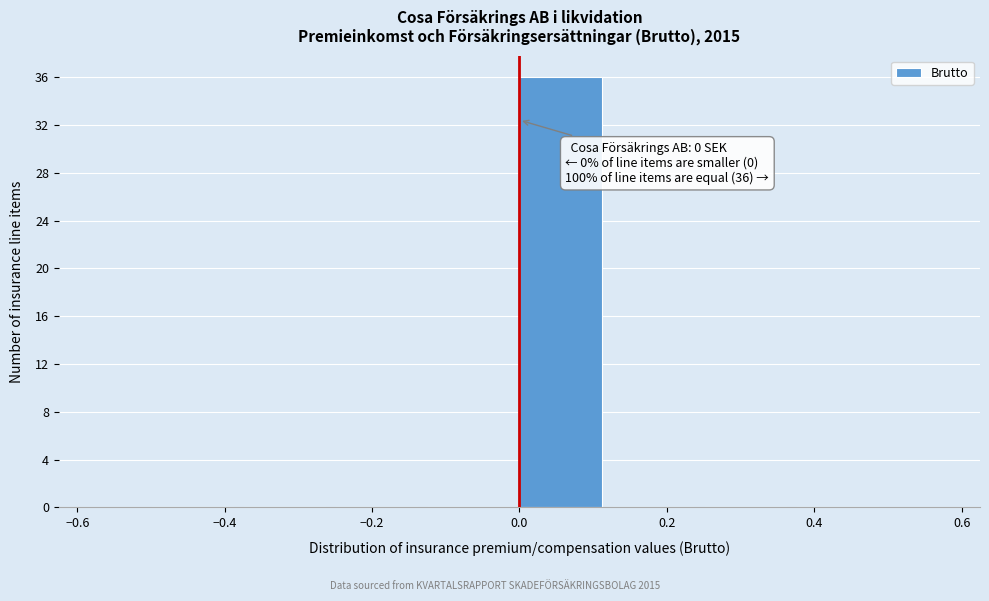

Which range on the x-axis has the tallest bar?

0.000 to 0.125